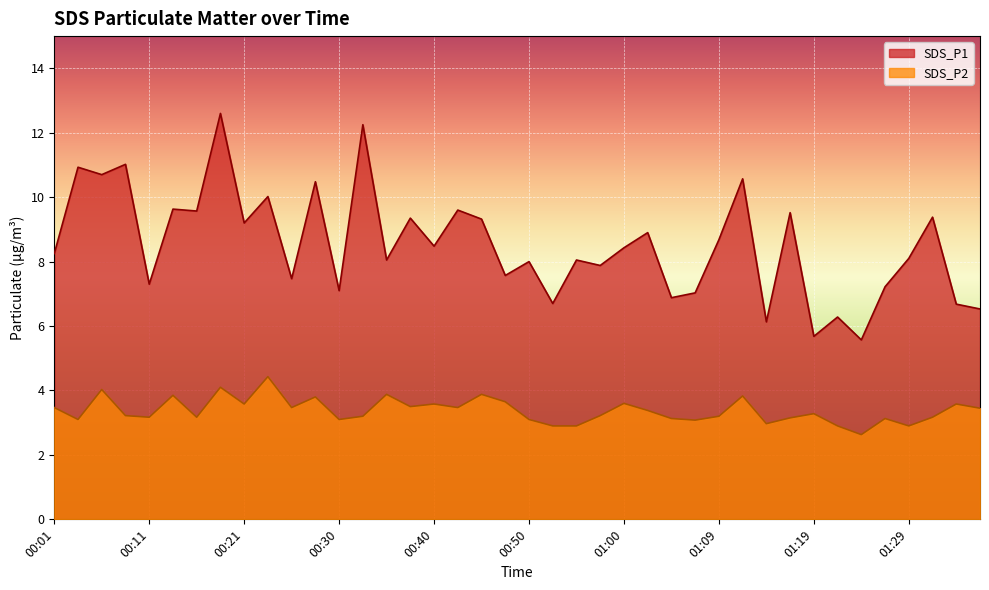

What is the total value across all series at 00:21?

12.8